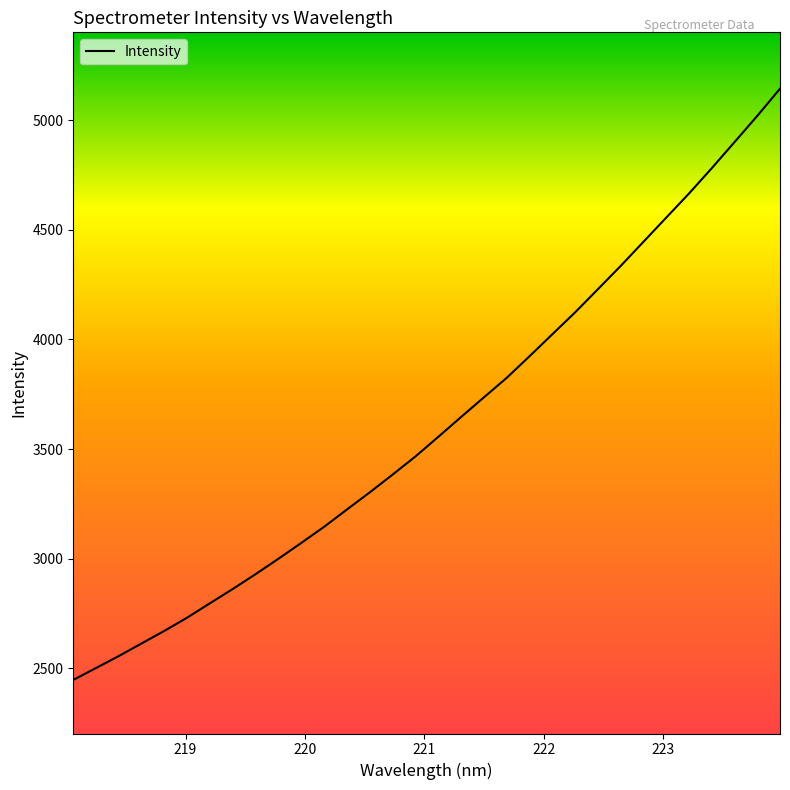

What is the difference between the maximum and minimum values?

2698.7